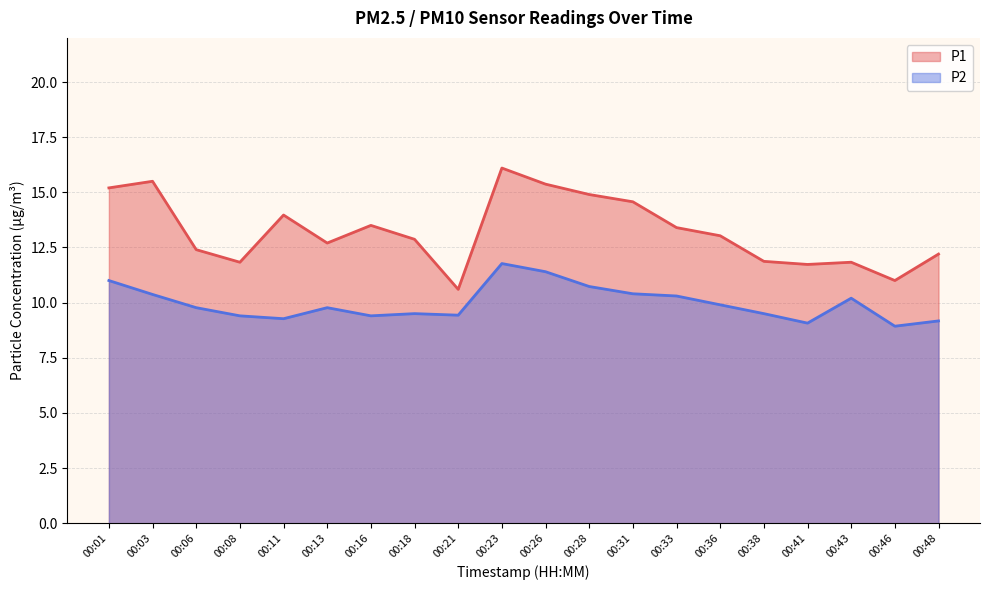

Count the number of categories in the chart.

20